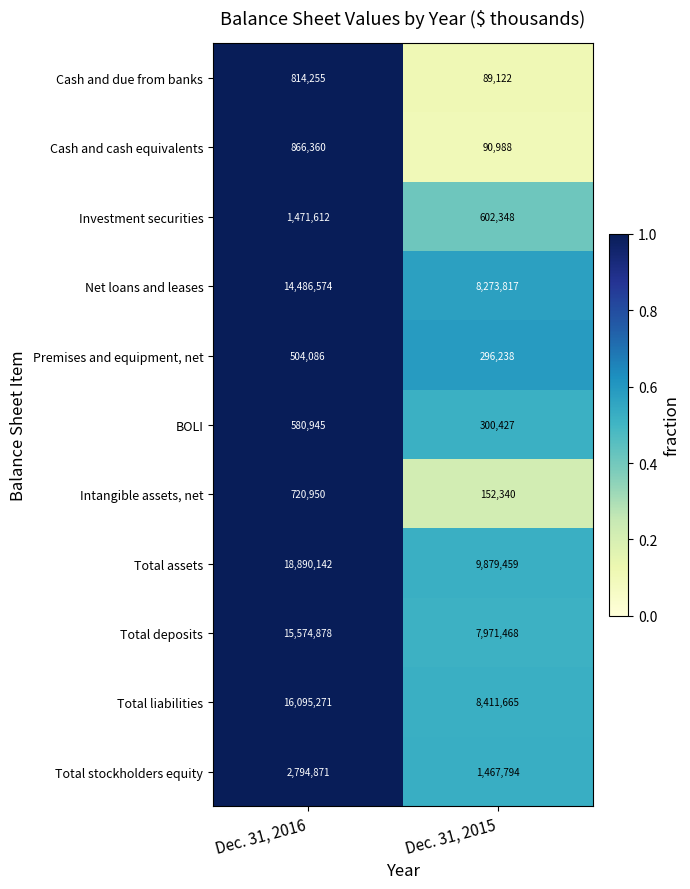

Is it true that Premises and equipment, net equals 504086 at Dec. 31, 2016?

True